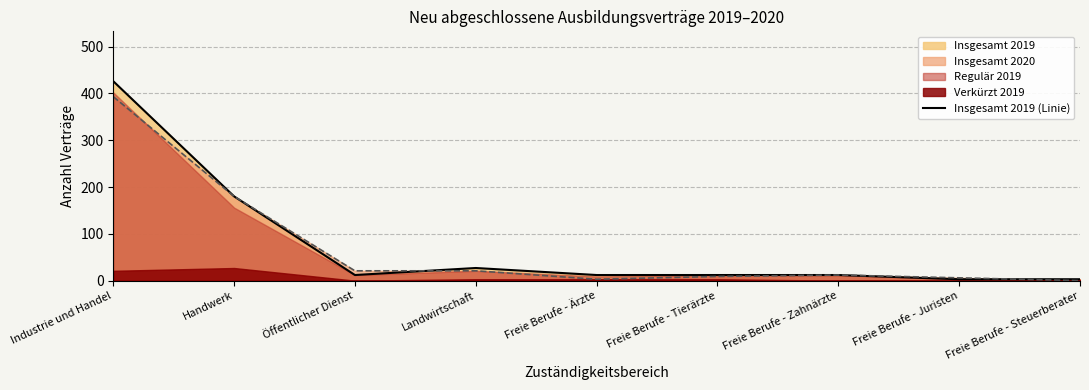

Reading right to left, extract all data points from this chart.

3	3	12	12	12	27	12	180	426